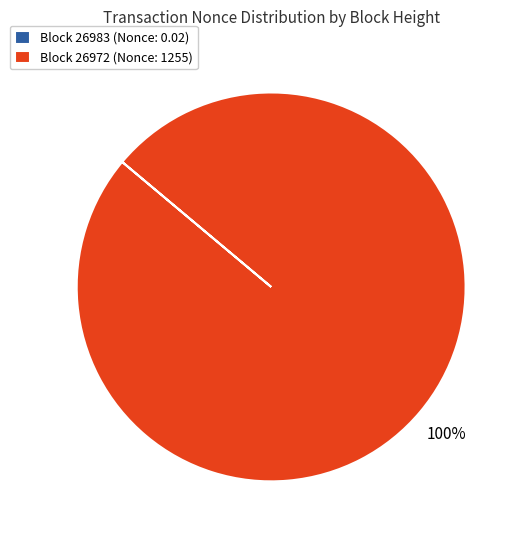

To the nearest percent, what is the difference between the largest and smallest slice percentages?

100%